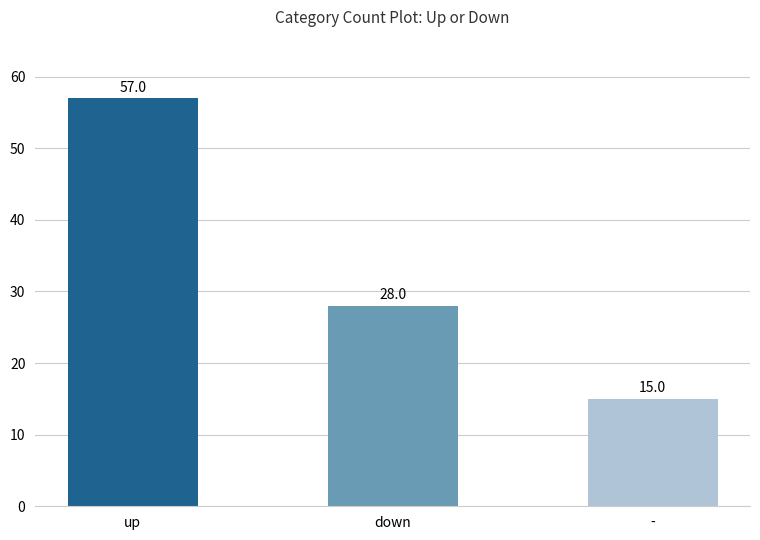

Reading left to right, list all the values displayed in this chart.

up=57	down=28	-=15